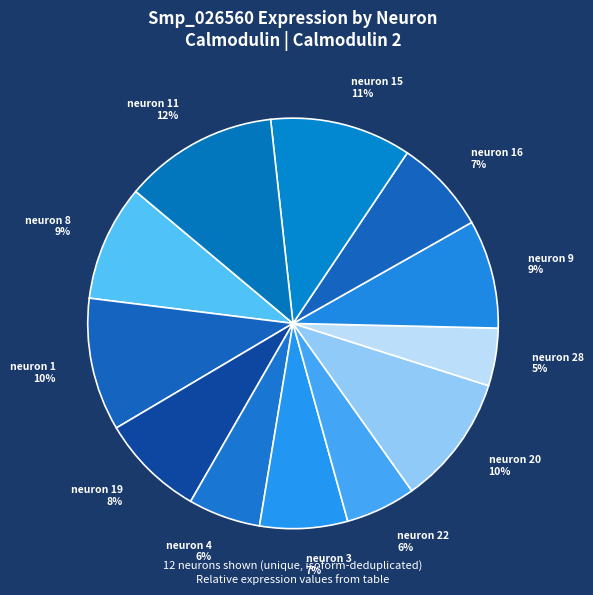

True or false: neuron 22 6% accounts for 12% of the total.

False